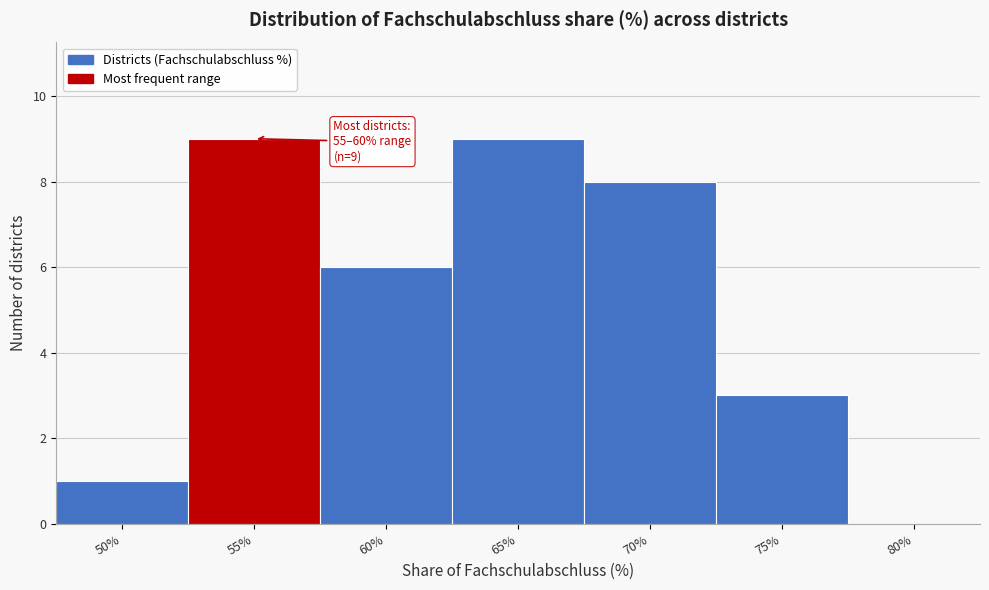

Reading left to right, transcribe all the data shown in this chart.

50%=1	55%=9	60%=6	65%=9	70%=8	75%=3	80%=0